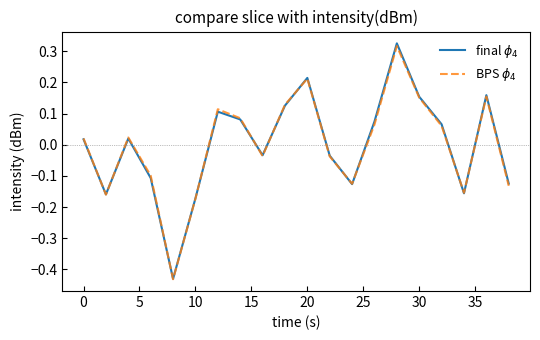

Does the chart have visible grid lines?

No